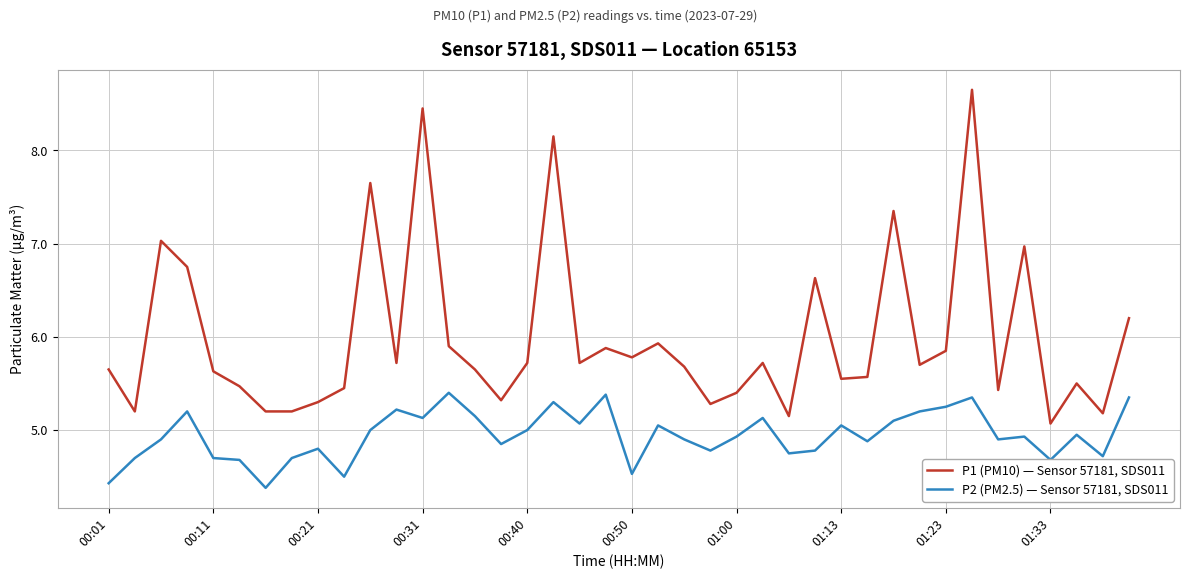

What is the difference between the maximum and minimum values in the P2 (PM2.5) — Sensor 57181, SDS011 series?

1.0